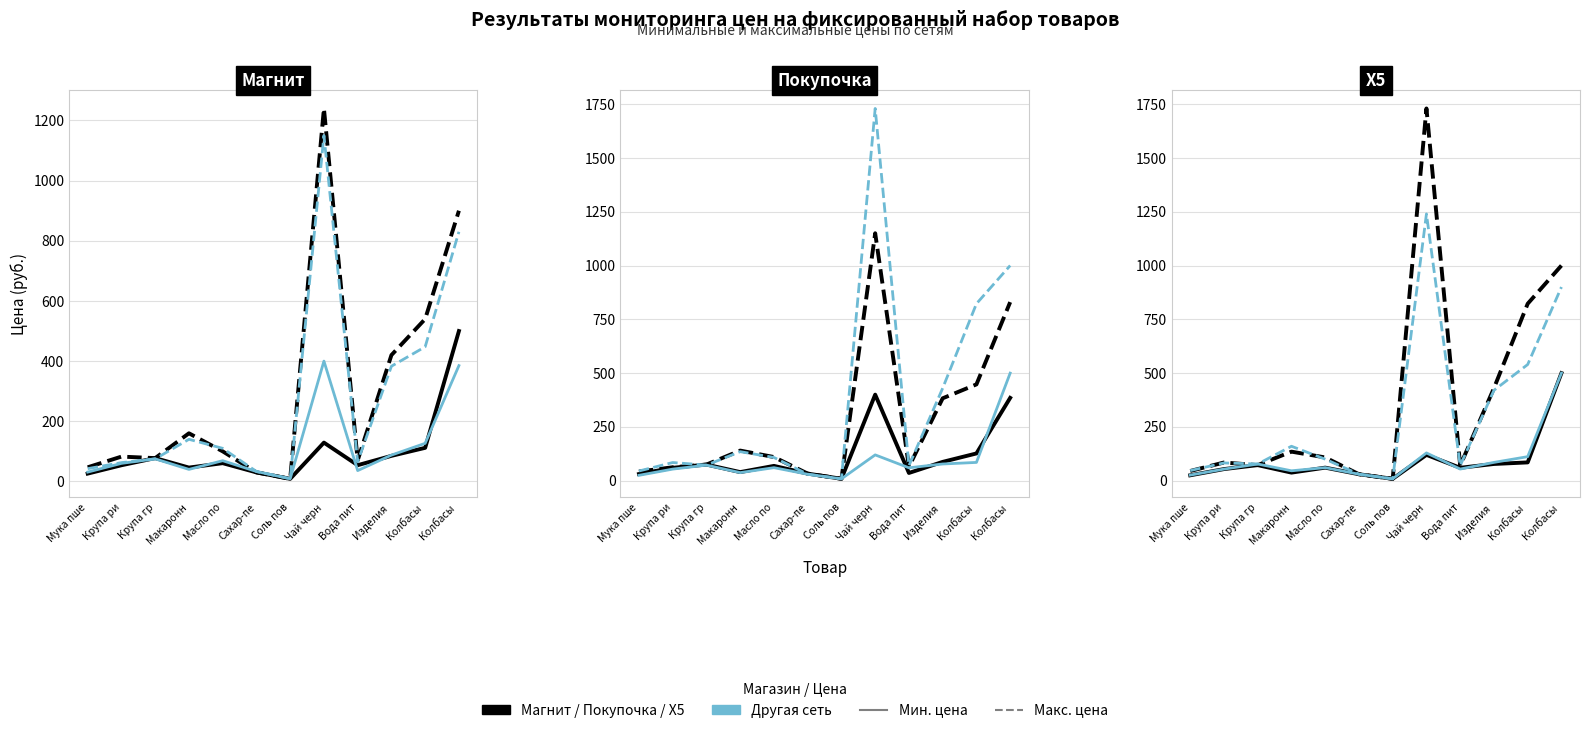

True or false: Мин. цена (другая) has a value of 14.5 at Сахар-пе.

False